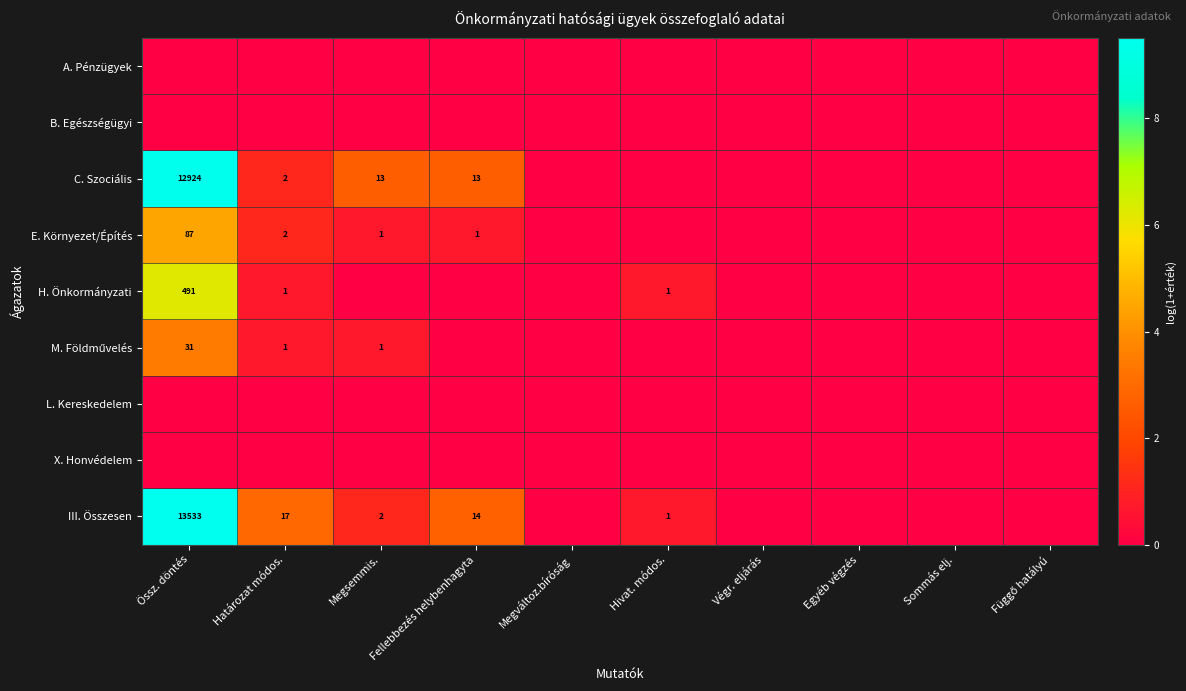

True or false: C. Szociális has a value of 7 at Megsemmis..

False